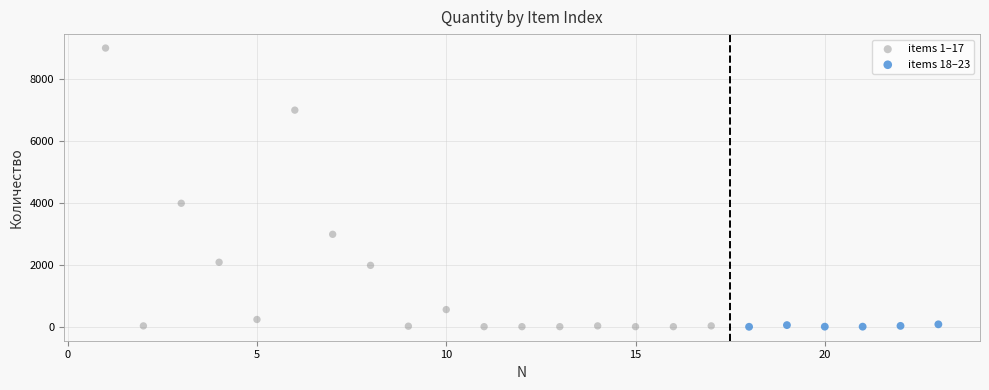

Which series has the largest Y range (max minus min)?

items 1–17